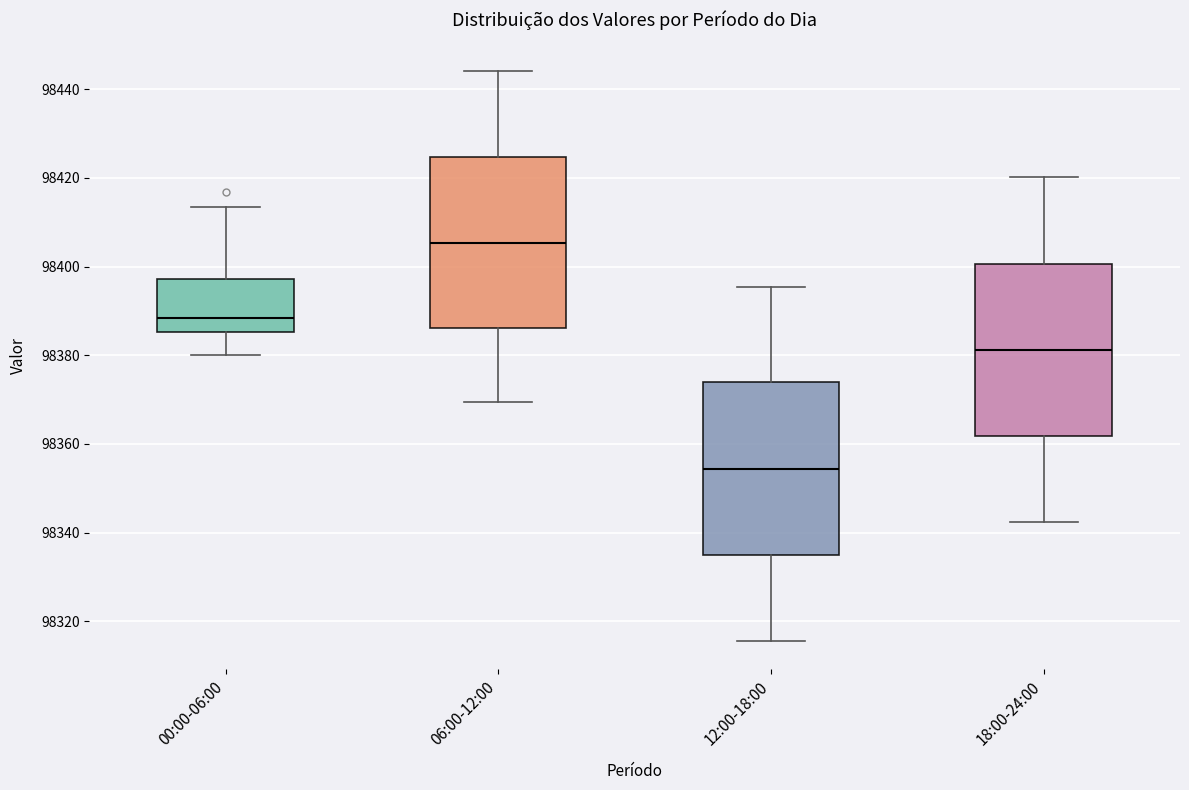

Where does the lower whisker of the box for 12:00-18:00 end on the y-axis? The values are not printed on the chart, so give them approximately, as read against the axis.

98316